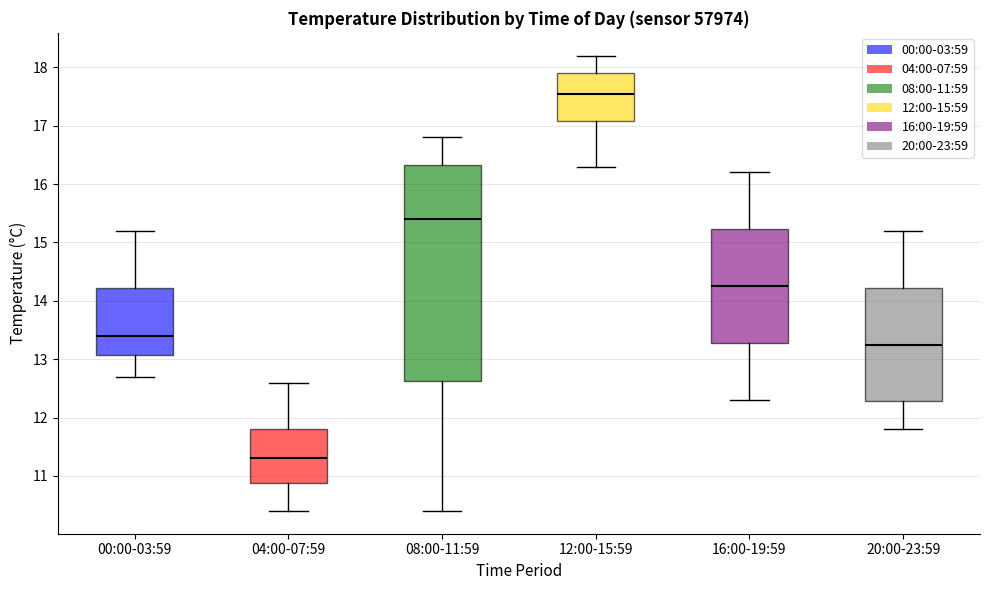

Comparing the boxes themselves (not the whiskers), which one is the tallest?

08:00-11:59